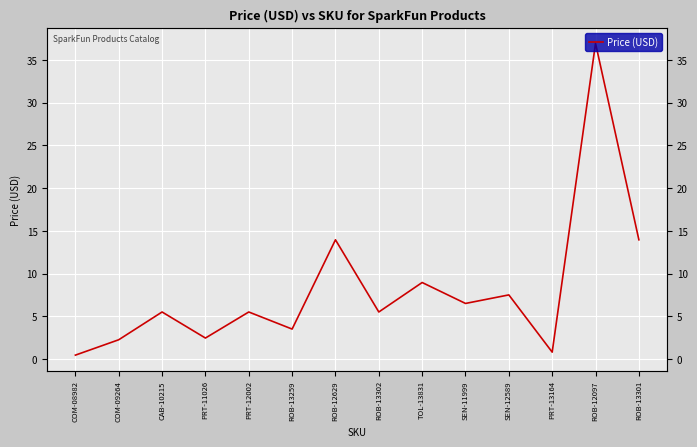

Reading left to right, extract all data points from this chart.

0.5	2.2	5.5	2.5	5.5	3.5	13.9	5.5	8.9	6.5	7.5	0.8	37.0	13.9